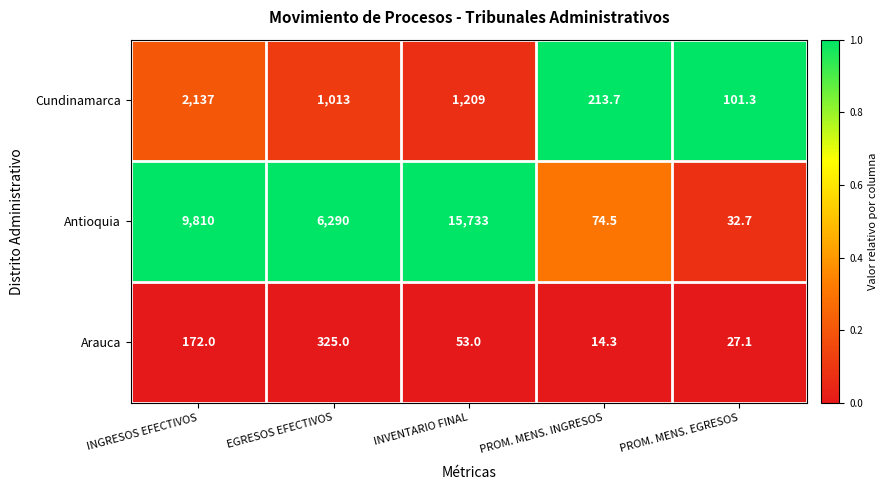

List the series in order of their overall mean, highest first.

Antioquia, Cundinamarca, Arauca